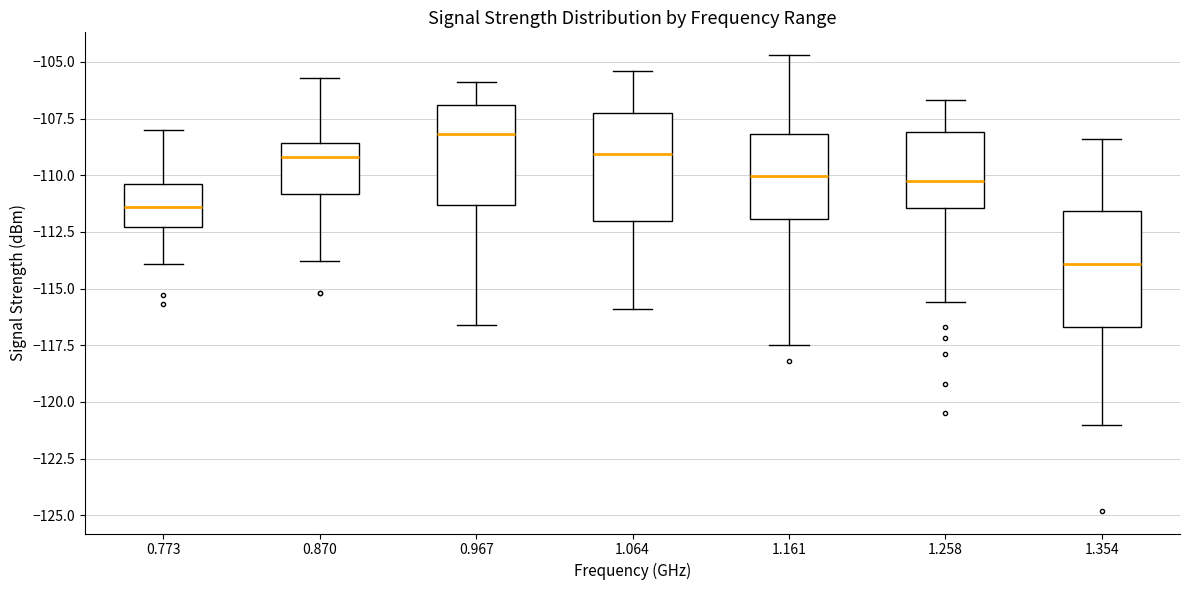

Reading left to right, transcribe this box plot: for each box, give where its median line is, the range the box spans, and where its two whiskers end, as read against the y-axis. The values are not printed on the chart, so give them approximately, as read against the axis.

0.773: median -111.5, box -112.5 to -110.5, whiskers -114.0 to -108.0
0.870: median -109.0, box -111.0 to -108.5, whiskers -114.0 to -105.5
0.967: median -108.0, box -111.5 to -107.0, whiskers -116.5 to -106.0
1.064: median -109.0, box -112.0 to -107.0, whiskers -116.0 to -105.5
1.161: median -110.0, box -112.0 to -108.0, whiskers -117.5 to -104.5
1.258: median -110.0, box -111.5 to -108.0, whiskers -115.5 to -106.5
1.354: median -114.0, box -116.5 to -111.5, whiskers -121.0 to -108.5